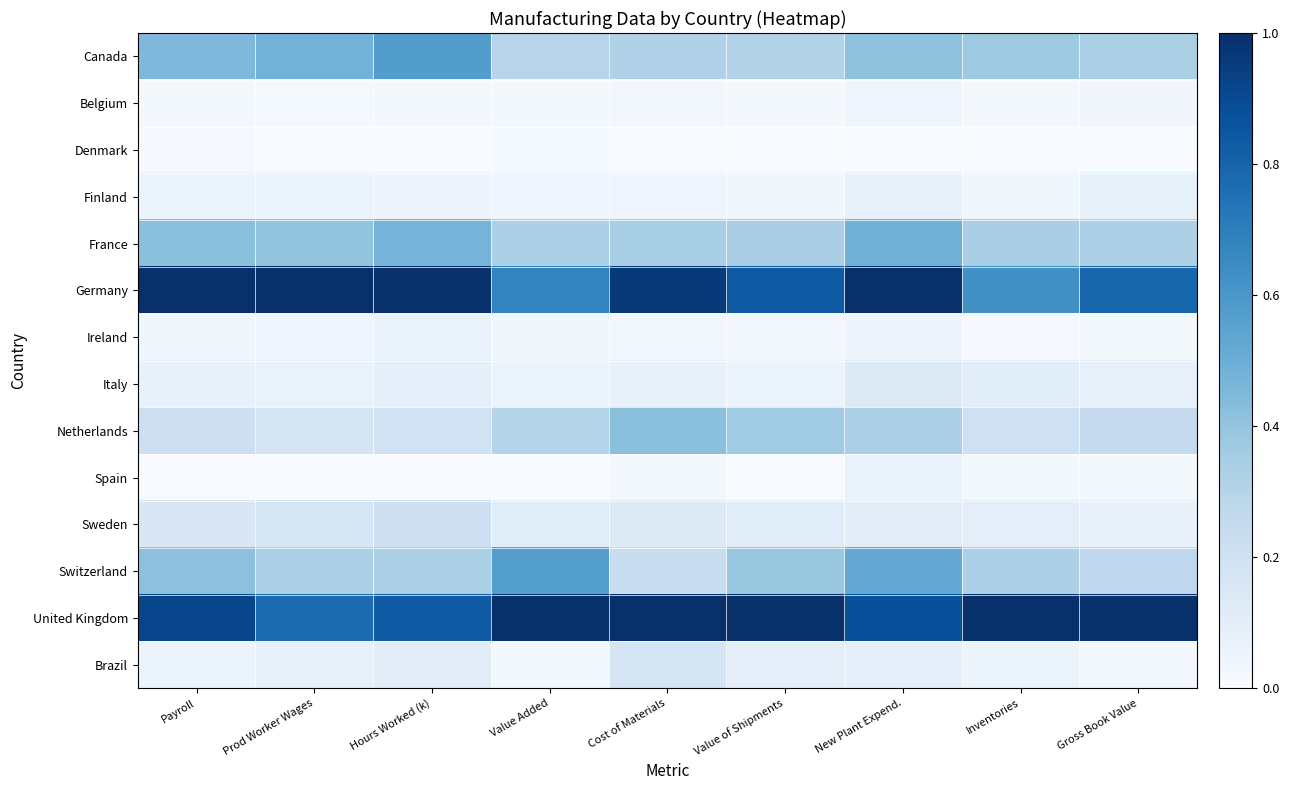

Reading right to left, what are all the values shown in this chart?

Canada: Gross Book Value=0.3	Inventories=0.4	New Plant Expend.=0.4	Value of Shipments=0.3	Cost of Materials=0.3	Value Added=0.3	Hours Worked (k)=0.6	Prod Worker Wages=0.5	Payroll=0.5
Belgium: Gross Book Value=0.0	Inventories=0.0	New Plant Expend.=0.0	Value of Shipments=0.0	Cost of Materials=0.0	Value Added=0.0	Hours Worked (k)=0.0	Prod Worker Wages=0.0	Payroll=0.0
Denmark: Gross Book Value=0.0	Inventories=0.0	New Plant Expend.=0.0	Value of Shipments=0.0	Cost of Materials=0.0	Value Added=0.0	Hours Worked (k)=0.0	Prod Worker Wages=0.0	Payroll=0.0
Finland: Gross Book Value=0.1	Inventories=0.0	New Plant Expend.=0.1	Value of Shipments=0.0	Cost of Materials=0.0	Value Added=0.0	Hours Worked (k)=0.1	Prod Worker Wages=0.1	Payroll=0.1
France: Gross Book Value=0.3	Inventories=0.3	New Plant Expend.=0.5	Value of Shipments=0.3	Cost of Materials=0.3	Value Added=0.3	Hours Worked (k)=0.5	Prod Worker Wages=0.4	Payroll=0.4
Germany: Gross Book Value=0.8	Inventories=0.6	New Plant Expend.=1.0	Value of Shipments=0.8	Cost of Materials=1.0	Value Added=0.7	Hours Worked (k)=1.0	Prod Worker Wages=1.0	Payroll=1.0
Ireland: Gross Book Value=0.0	Inventories=0.0	New Plant Expend.=0.0	Value of Shipments=0.0	Cost of Materials=0.0	Value Added=0.0	Hours Worked (k)=0.1	Prod Worker Wages=0.0	Payroll=0.0
Italy: Gross Book Value=0.1	Inventories=0.1	New Plant Expend.=0.1	Value of Shipments=0.1	Cost of Materials=0.1	Value Added=0.1	Hours Worked (k)=0.1	Prod Worker Wages=0.1	Payroll=0.1
Netherlands: Gross Book Value=0.3	Inventories=0.2	New Plant Expend.=0.3	Value of Shipments=0.4	Cost of Materials=0.4	Value Added=0.3	Hours Worked (k)=0.2	Prod Worker Wages=0.2	Payroll=0.2
Spain: Gross Book Value=0.0	Inventories=0.0	New Plant Expend.=0.1	Value of Shipments=0.0	Cost of Materials=0.0	Value Added=0.0	Hours Worked (k)=0.0	Prod Worker Wages=0.0	Payroll=0.0
Sweden: Gross Book Value=0.1	Inventories=0.1	New Plant Expend.=0.1	Value of Shipments=0.1	Cost of Materials=0.1	Value Added=0.1	Hours Worked (k)=0.2	Prod Worker Wages=0.2	Payroll=0.2
Switzerland: Gross Book Value=0.3	Inventories=0.3	New Plant Expend.=0.5	Value of Shipments=0.4	Cost of Materials=0.2	Value Added=0.6	Hours Worked (k)=0.3	Prod Worker Wages=0.3	Payroll=0.4
United Kingdom: Gross Book Value=1.0	Inventories=1.0	New Plant Expend.=0.9	Value of Shipments=1.0	Cost of Materials=1.0	Value Added=1.0	Hours Worked (k)=0.8	Prod Worker Wages=0.8	Payroll=0.9
Brazil: Gross Book Value=0.0	Inventories=0.1	New Plant Expend.=0.1	Value of Shipments=0.1	Cost of Materials=0.2	Value Added=0.0	Hours Worked (k)=0.1	Prod Worker Wages=0.1	Payroll=0.1